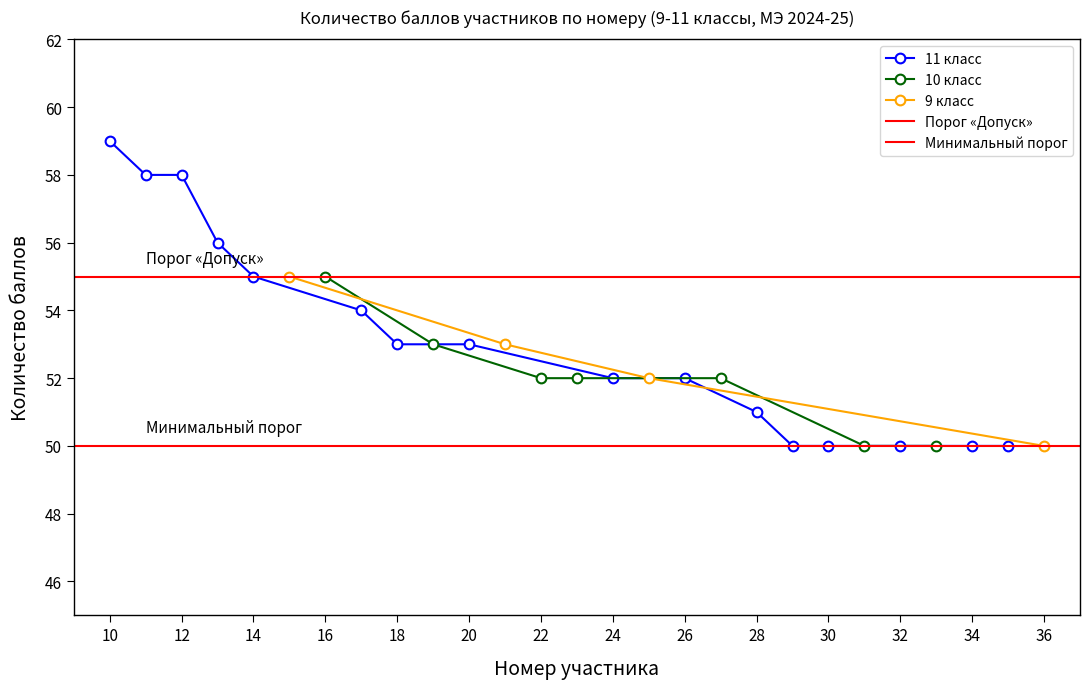

What is the difference between the values at 27 and 32?

2